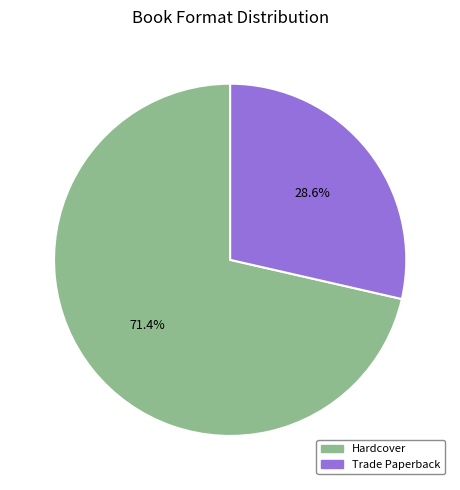

Rank the categories by value from highest to lowest.

Hardcover, Trade Paperback